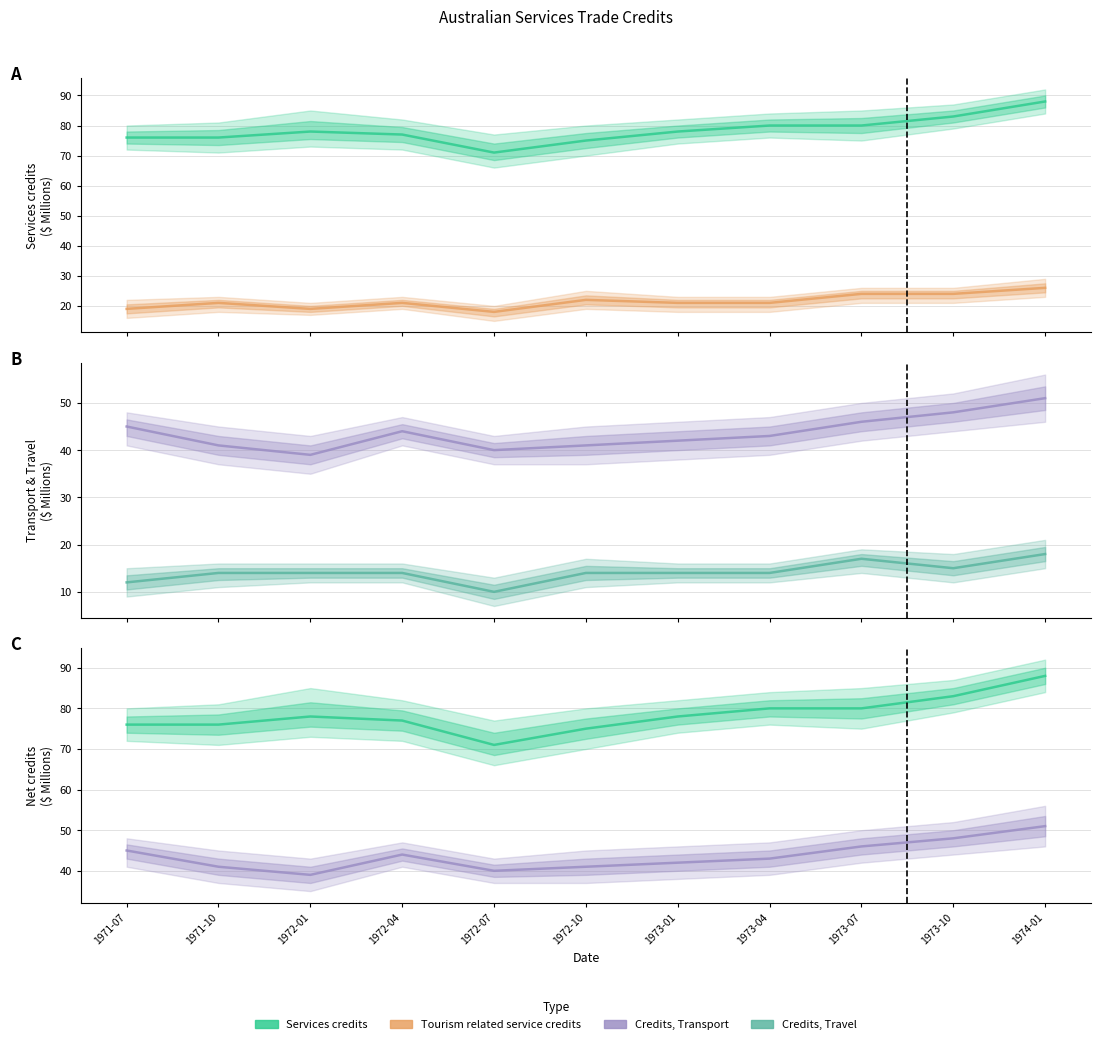

The Tourism related service credits series shows 26 at 1974-01. True or false?

True